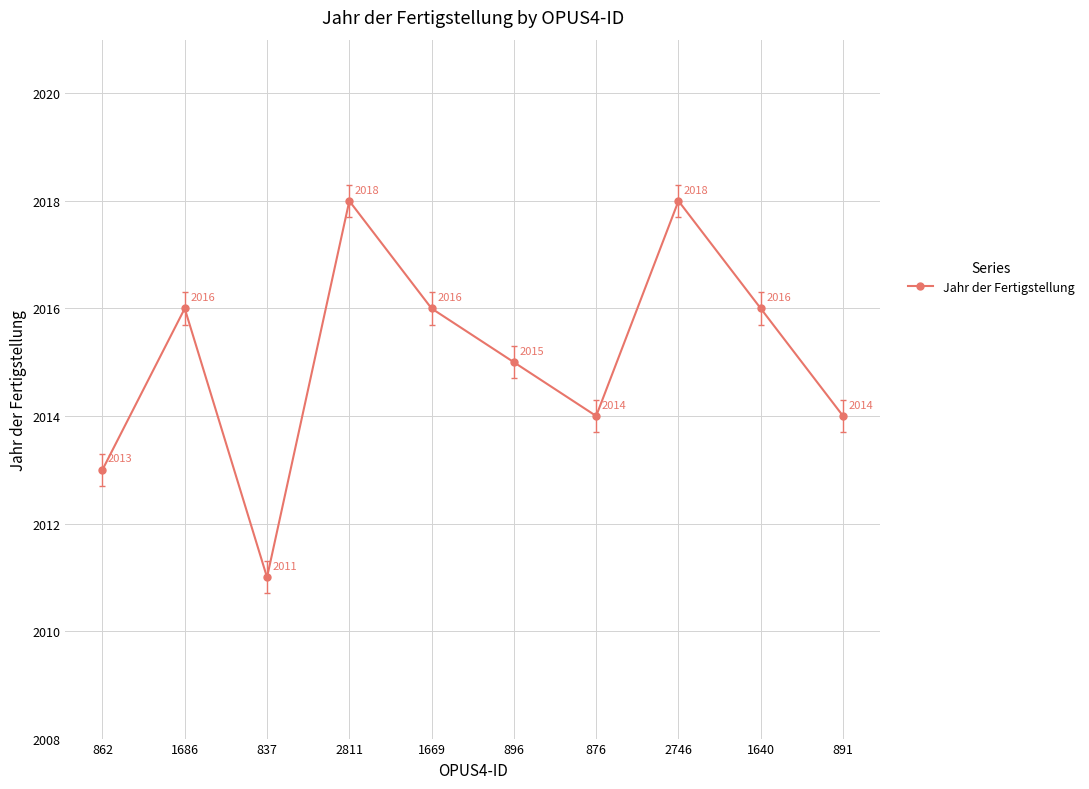

What is the sum of the values at 2811 and 1669?

4034